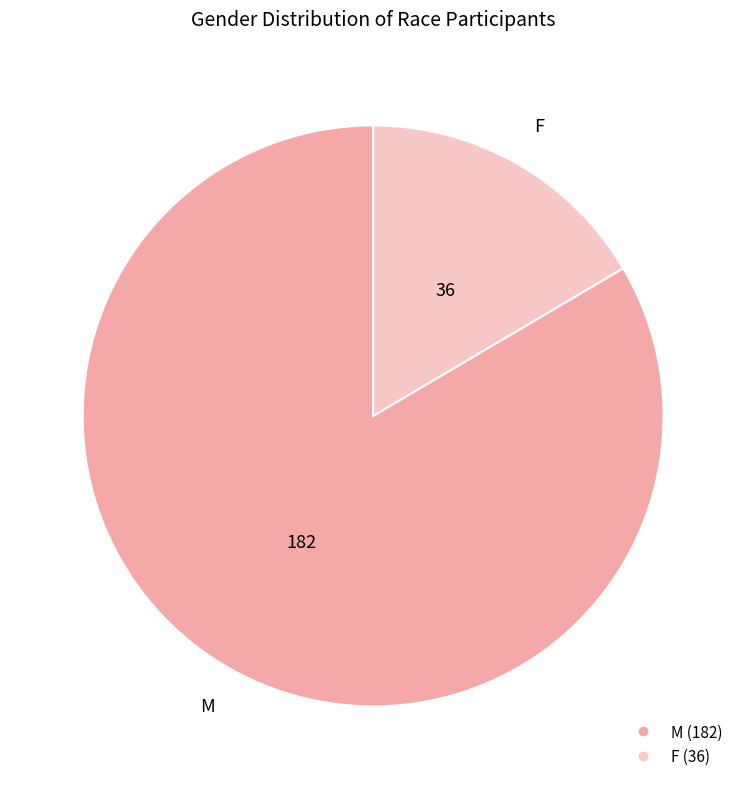

Rank the categories by value from highest to lowest.

M, F